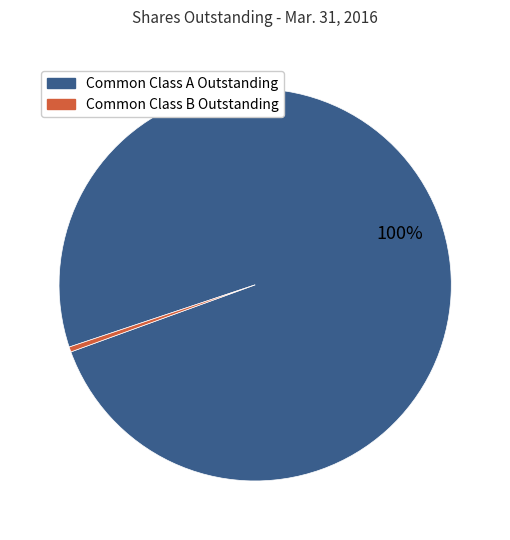

Which has a higher value, Common Class A Outstanding or Common Class B Outstanding?

Common Class A Outstanding